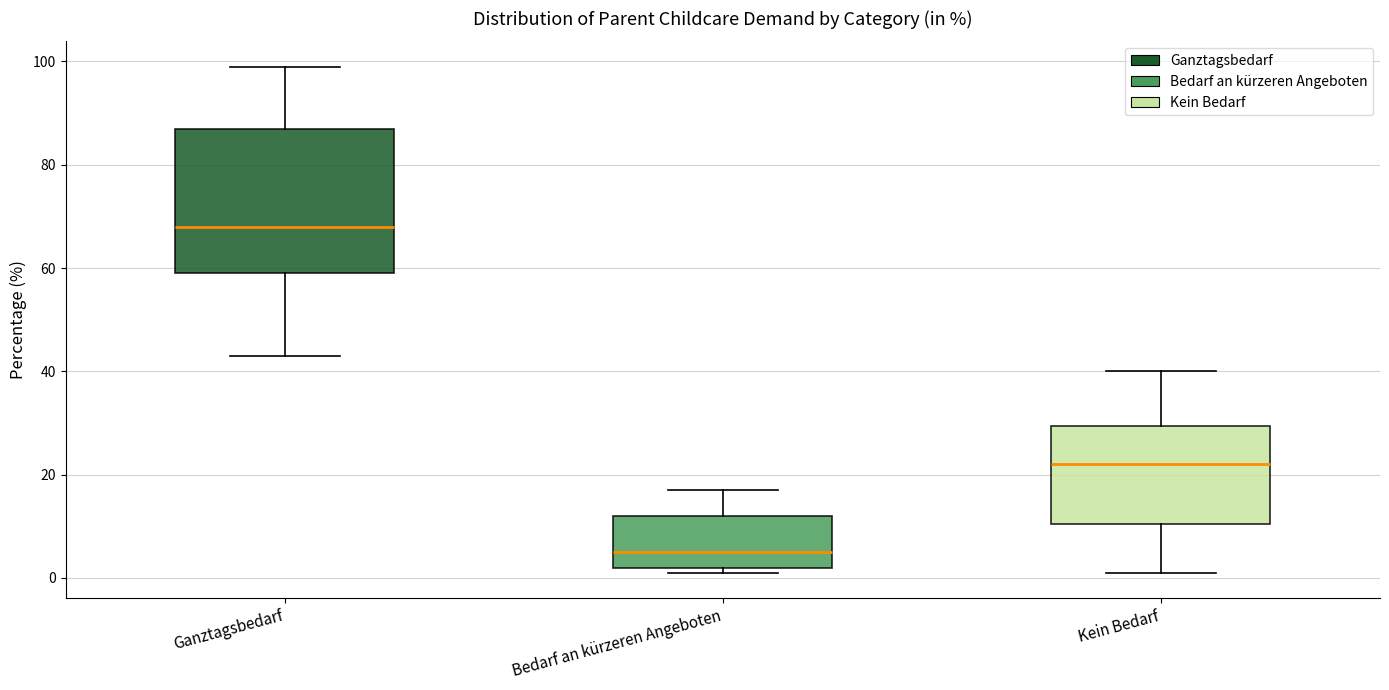

Which box has the lowest median line?

Bedarf an kürzeren Angeboten